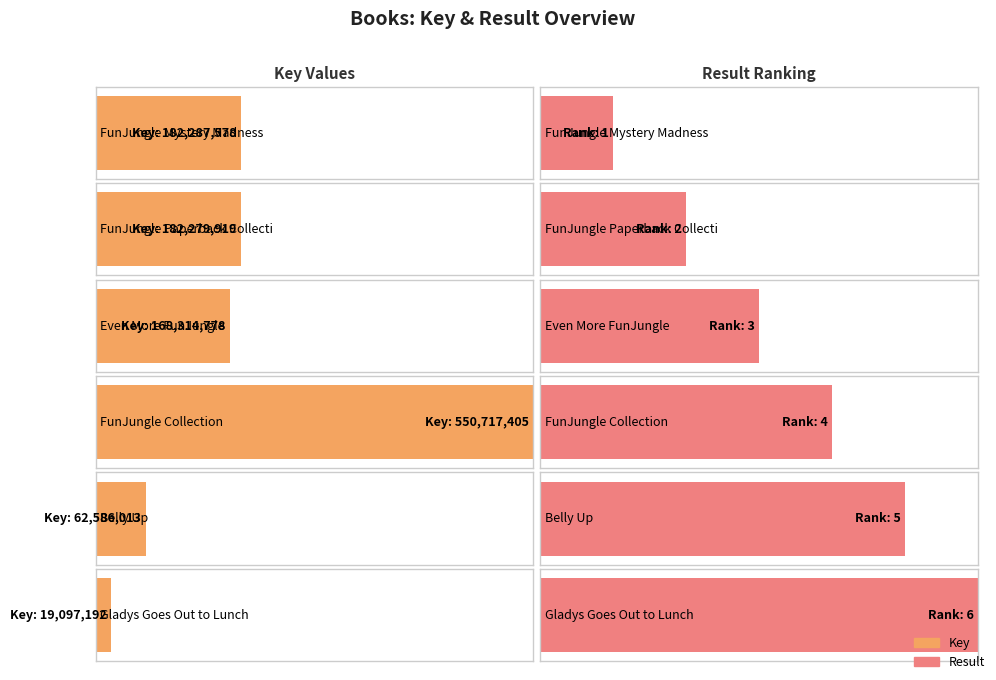

What is the approximate value of Result at FunJungle Collection?

4